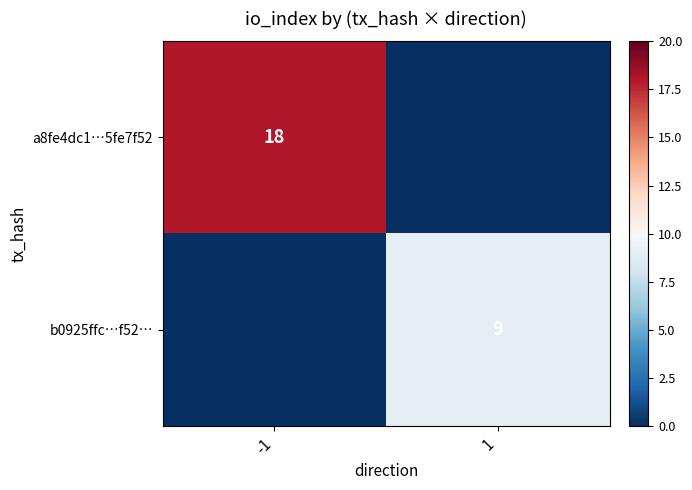

Is the value of b0925ffc…f52… at 1 greater than the value of a8fe4dc1…5fe7f52 at -1?

No